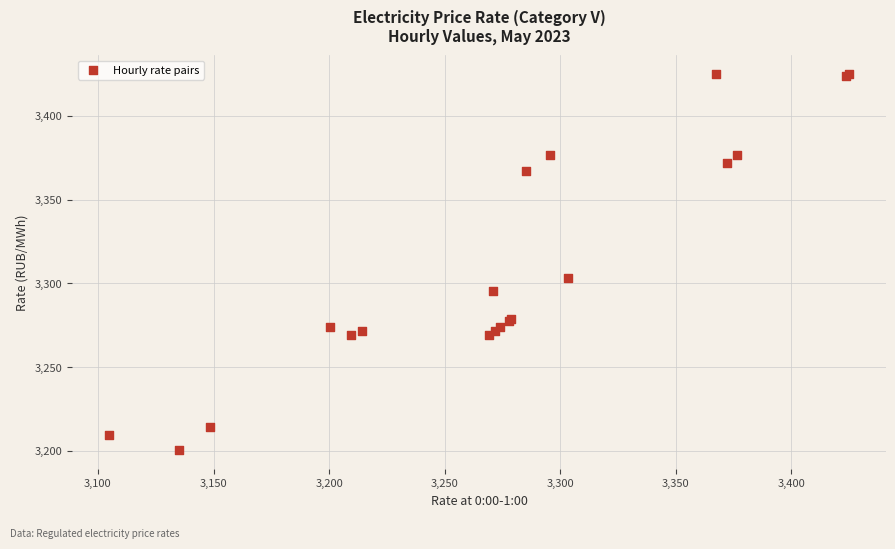

What Y value in the scatter plot is closest to 3312?

3303.2